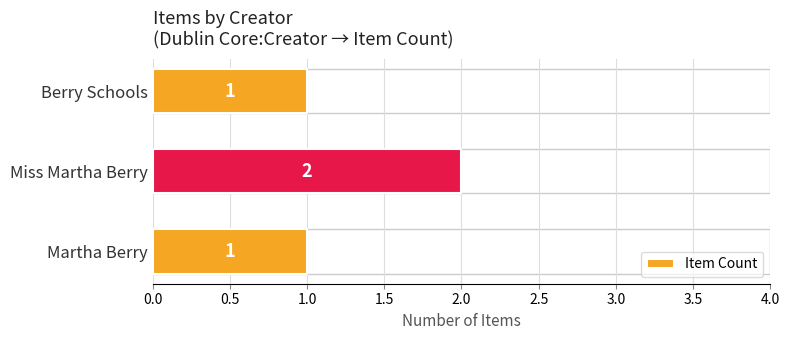

Count the values in the range 1 to 2.

3